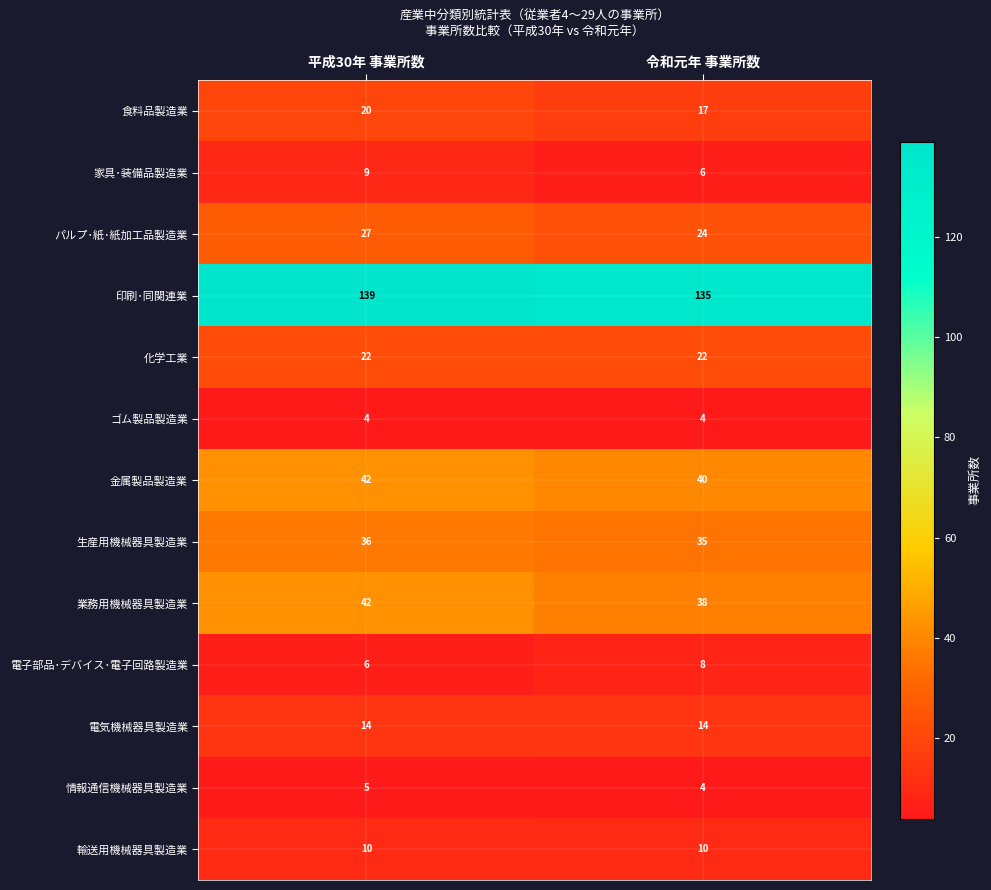

What is the total value across all series at 令和元年 事業所数?

357